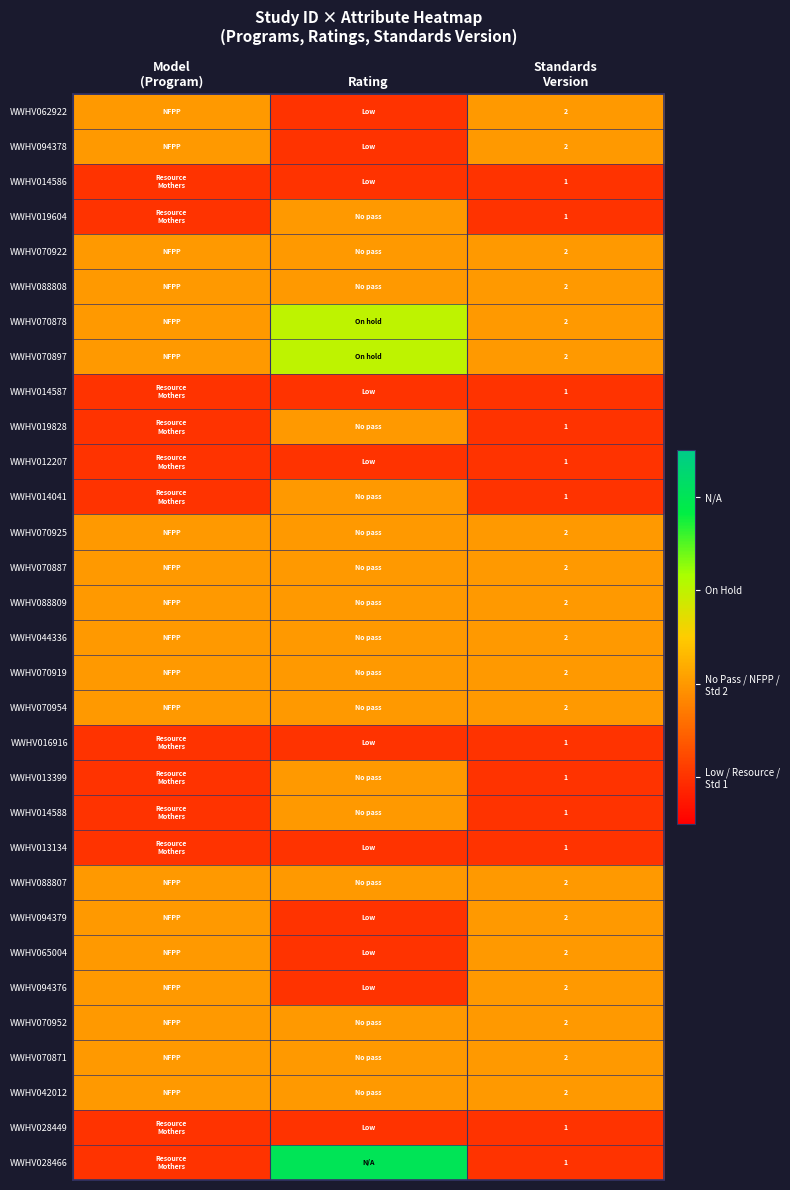

What is the maximum value shown in the chart?

4